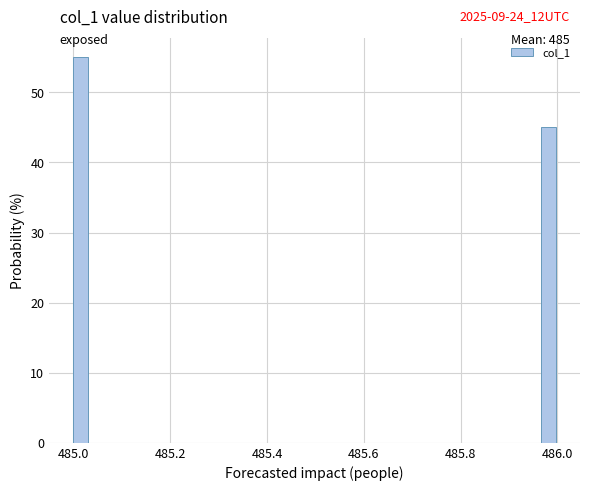

Around what value on the x-axis is the tallest bar? Give the approximate position of its centre, as read against the axis.

485.02